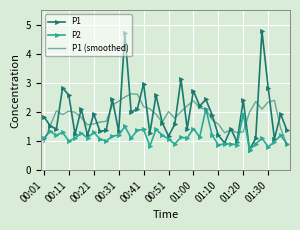

What is the smallest value displayed?

0.7